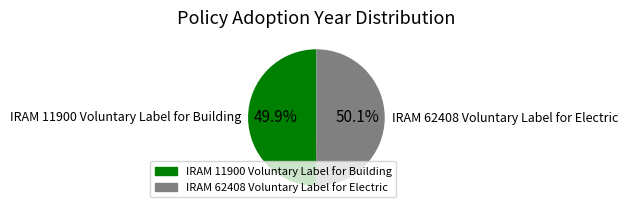

Combined, what portion of the pie is IRAM 62408 Voluntary Label for Electric and IRAM 11900 Voluntary Label for Building?

100.0%